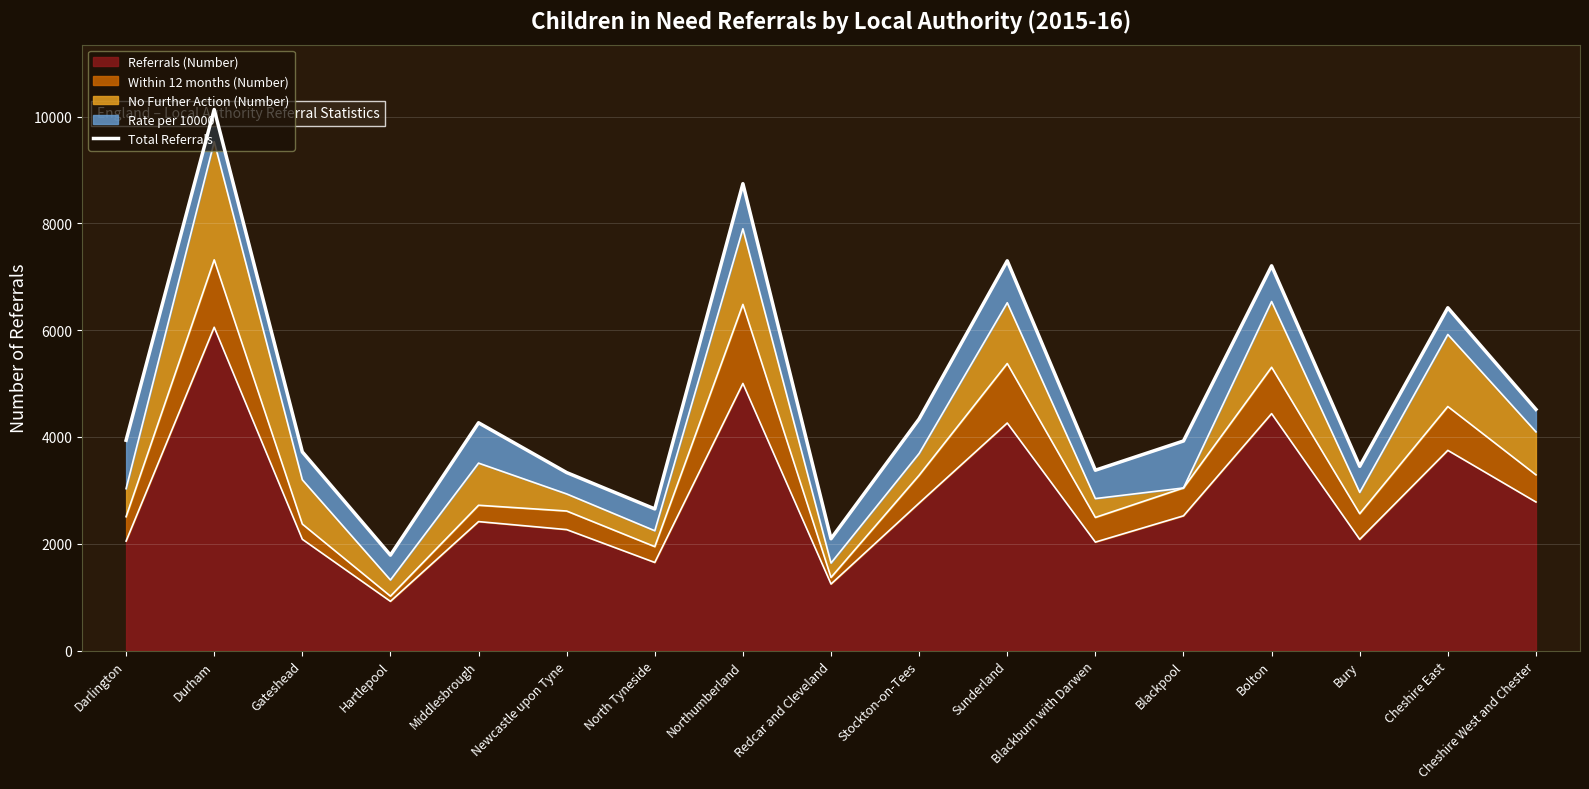

What is the sum of the values at North Tyneside and Northumberland?

11394.6